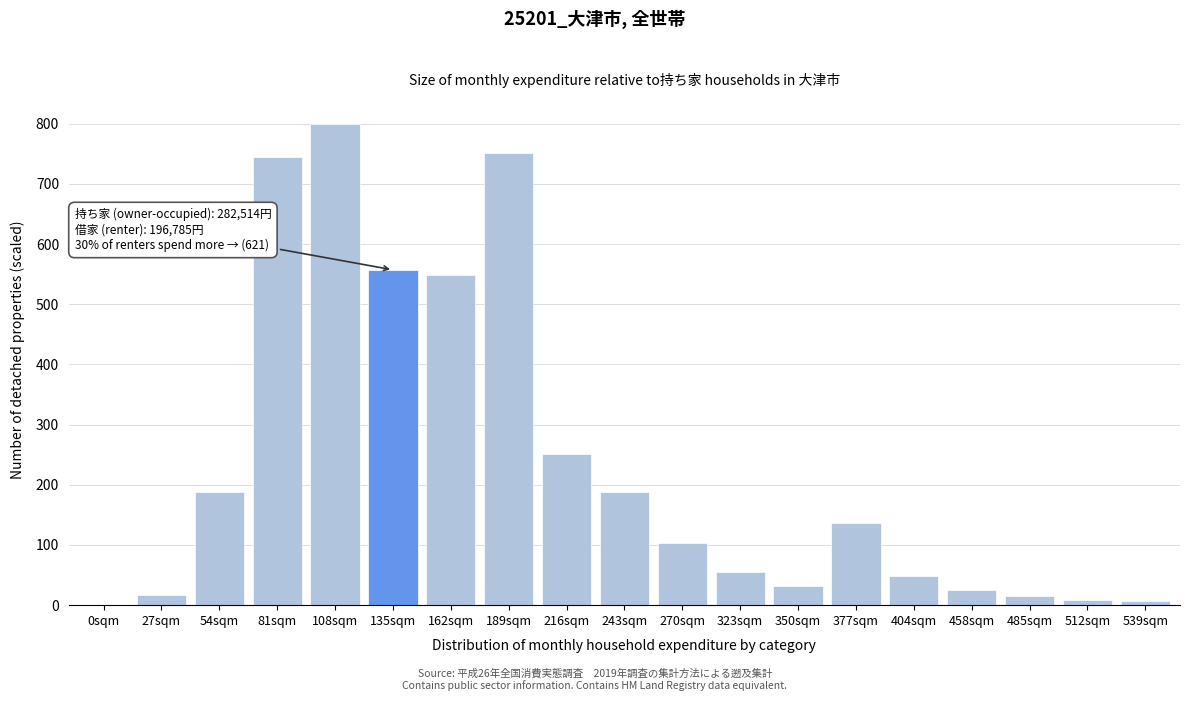

Where is the data nearest to the value 399?

216sqm